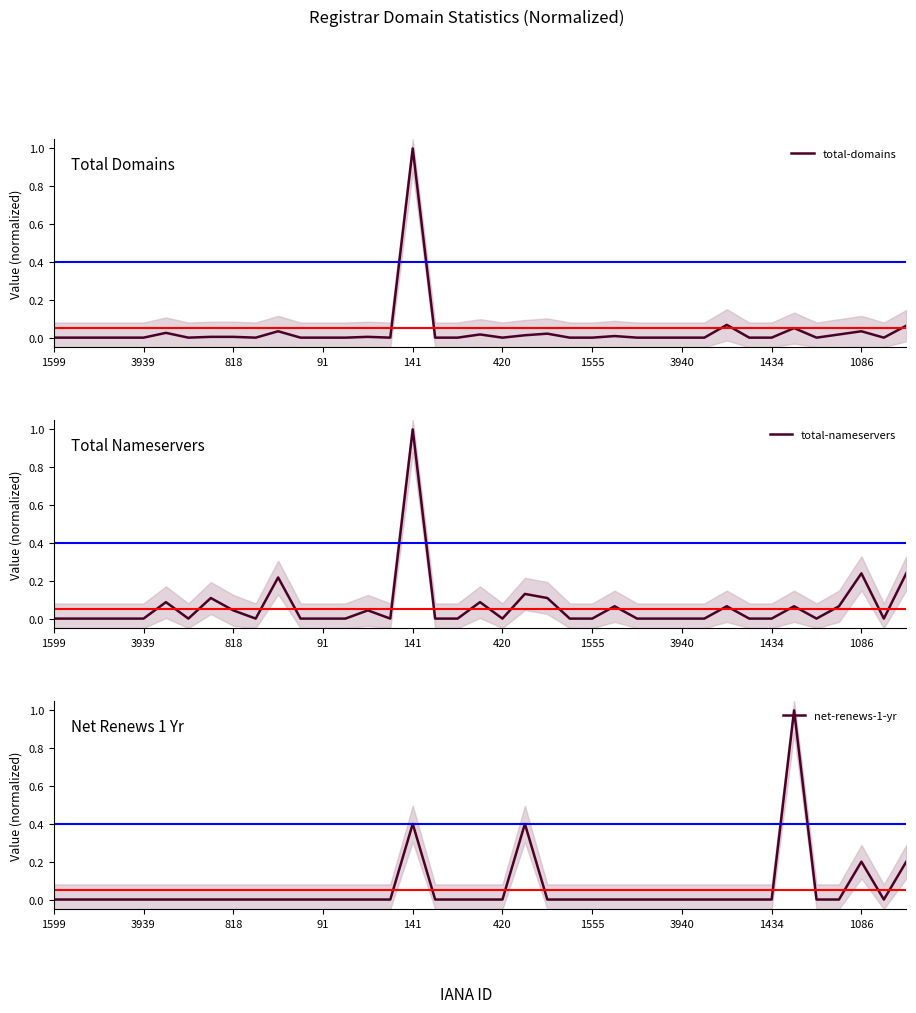

Reading left to right, list all the values displayed in this chart.

total-domains: 0.0	0.0	0.0	0.0	0.0	0.0	0.0	0.0	0.0	0.0	0.0	0.0	0.0	0.0	0.0	0.0	1.0	0.0	0.0	0.0	0.0	0.0	0.0	0.0	0.0	0.0	0.0	0.0	0.0	0.0	0.1	0.0	0.0	0.1	0.0	0.0	0.0	0.0	0.1
total-nameservers: 0.0	0.0	0.0	0.0	0.0	0.1	0.0	0.1	0.0	0.0	0.2	0.0	0.0	0.0	0.0	0.0	1.0	0.0	0.0	0.1	0.0	0.1	0.1	0.0	0.0	0.1	0.0	0.0	0.0	0.0	0.1	0.0	0.0	0.1	0.0	0.1	0.2	0.0	0.2
net-renews-1-yr: 0.0	0.0	0.0	0.0	0.0	0.0	0.0	0.0	0.0	0.0	0.0	0.0	0.0	0.0	0.0	0.0	0.4	0.0	0.0	0.0	0.0	0.4	0.0	0.0	0.0	0.0	0.0	0.0	0.0	0.0	0.0	0.0	0.0	1.0	0.0	0.0	0.2	0.0	0.2